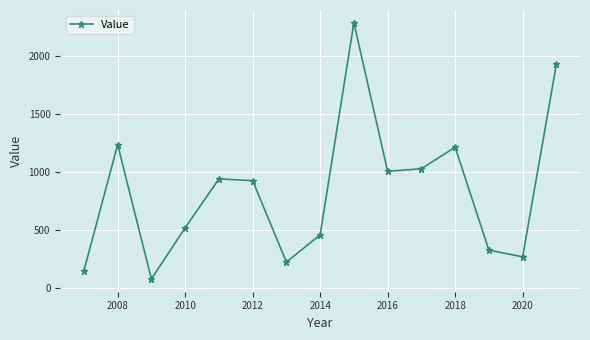

How many interior local peaks (higher than both neighbors) does the data have?

4